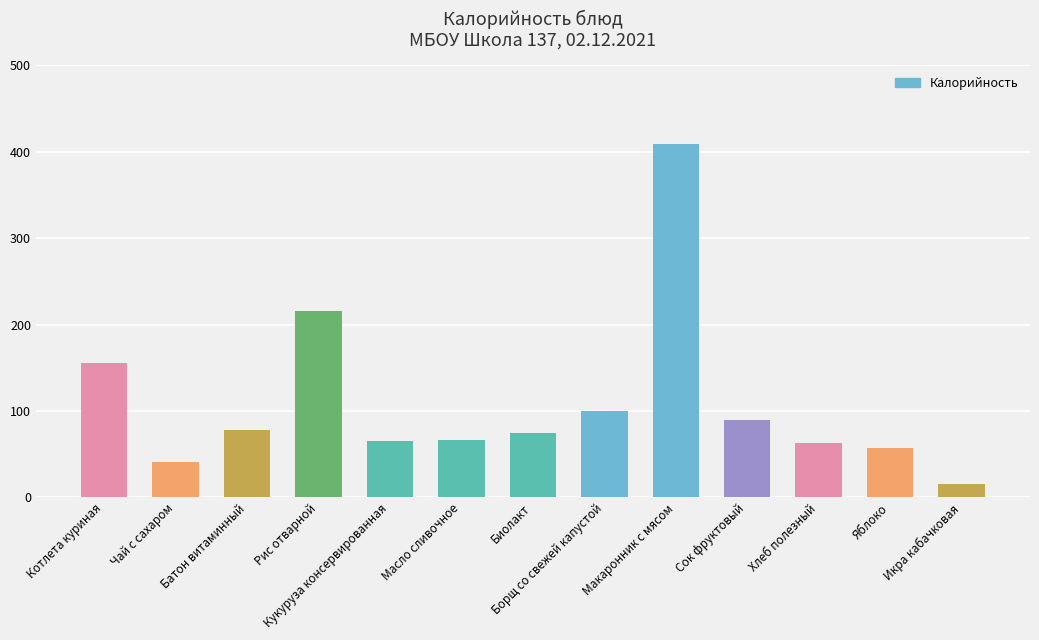

What is the difference between the maximum and second lowest values?

368